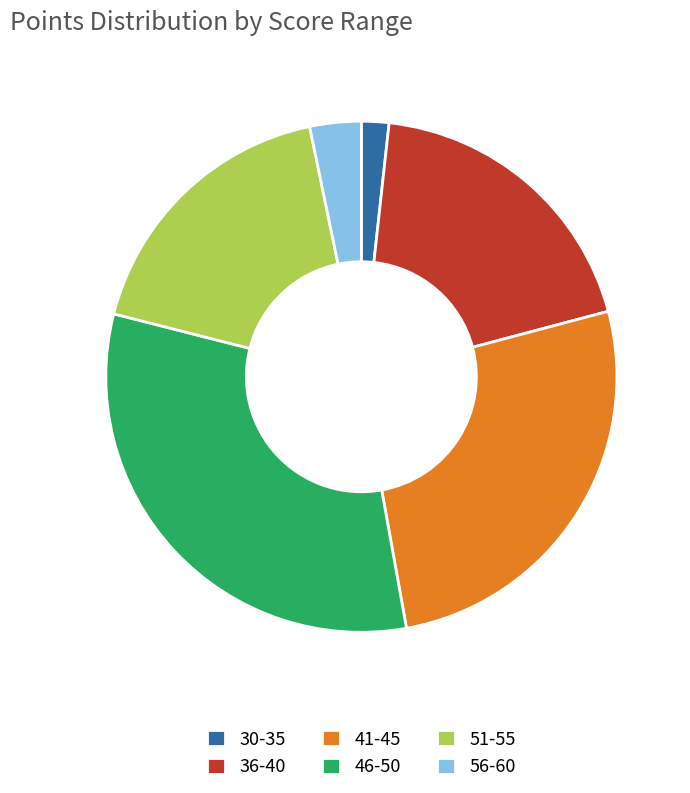

Combined, do 51-55 and 56-60 account for over 50%?

No